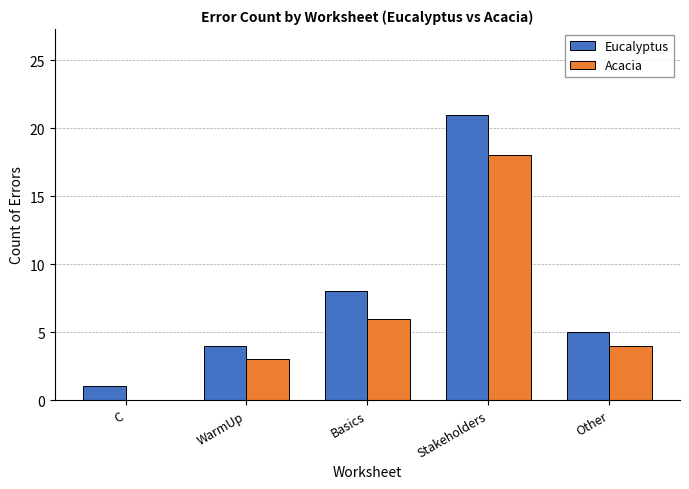

What is the sum of all Acacia values?

31